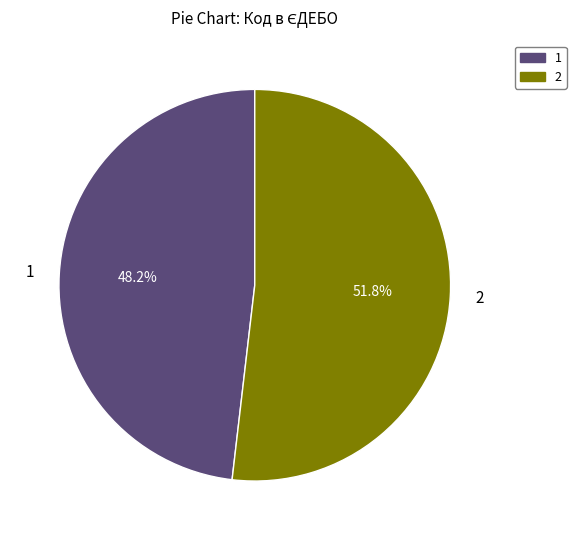

Which slice represents more than half of the pie?

2